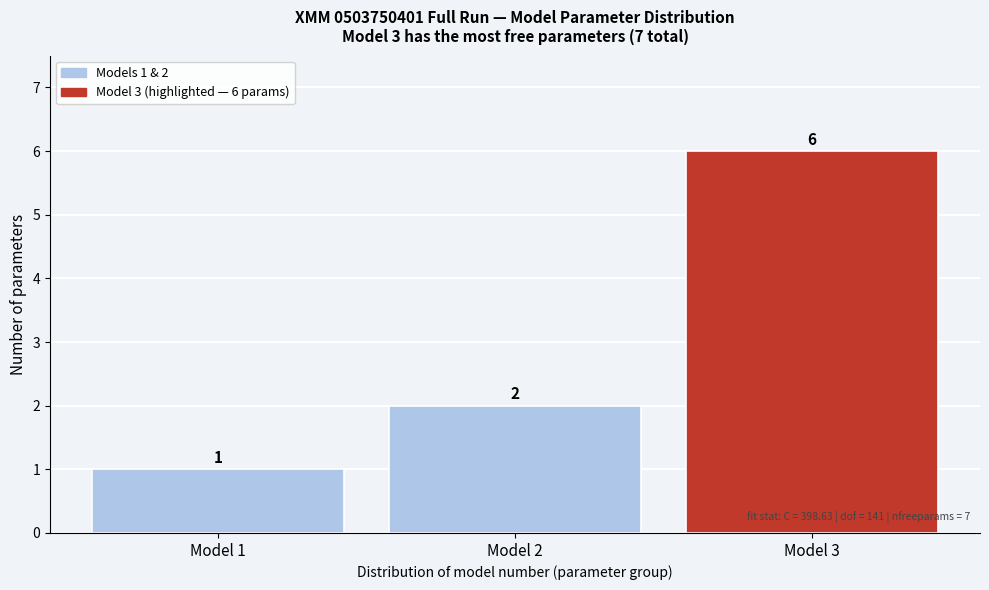

Over which range of the x-axis is the bar tallest?

2.5 to 3.5